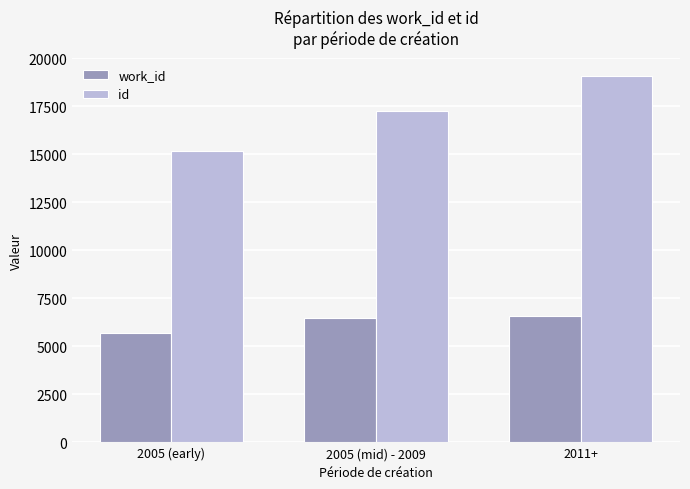

What is the difference between the second highest and minimum values in the work_id series?

786